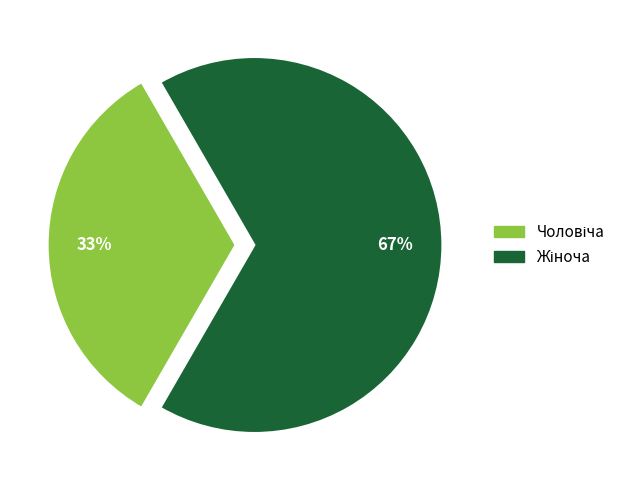

To the nearest percent, what is the average slice percentage?

50%